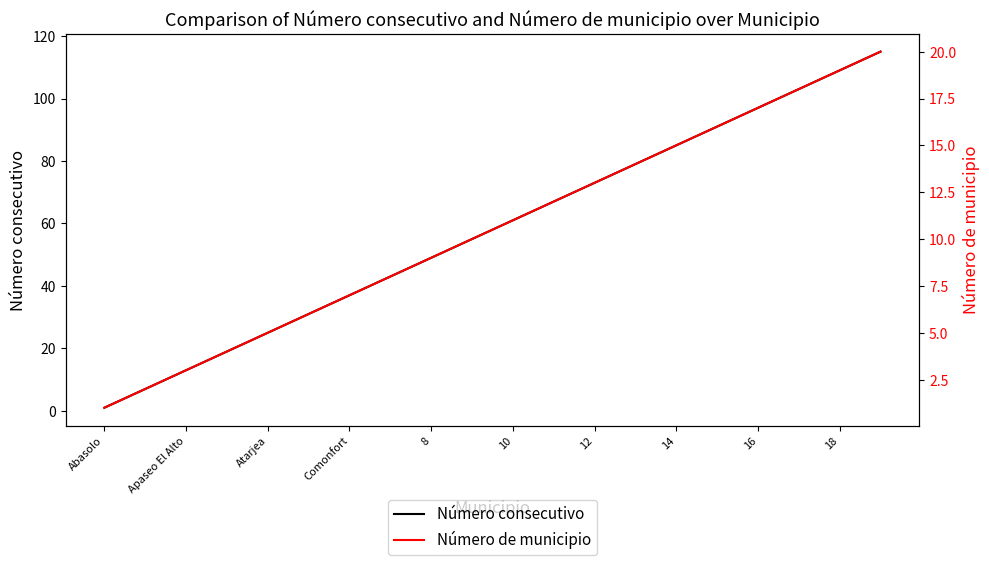

True or false: Número consecutivo has a value of 25 at Atarjea.

True